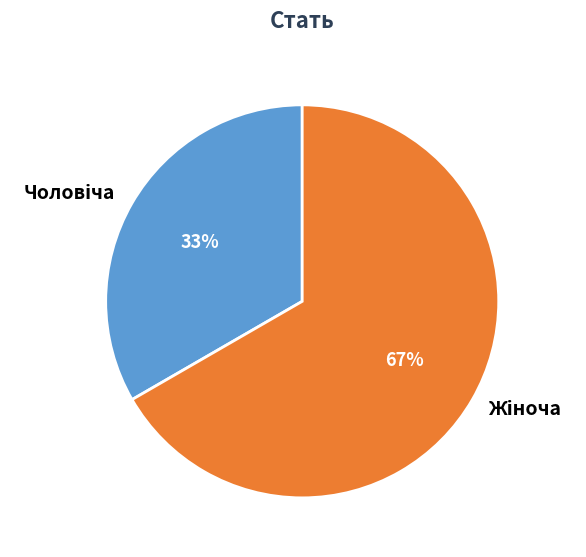

Count the number of slices in the pie.

2